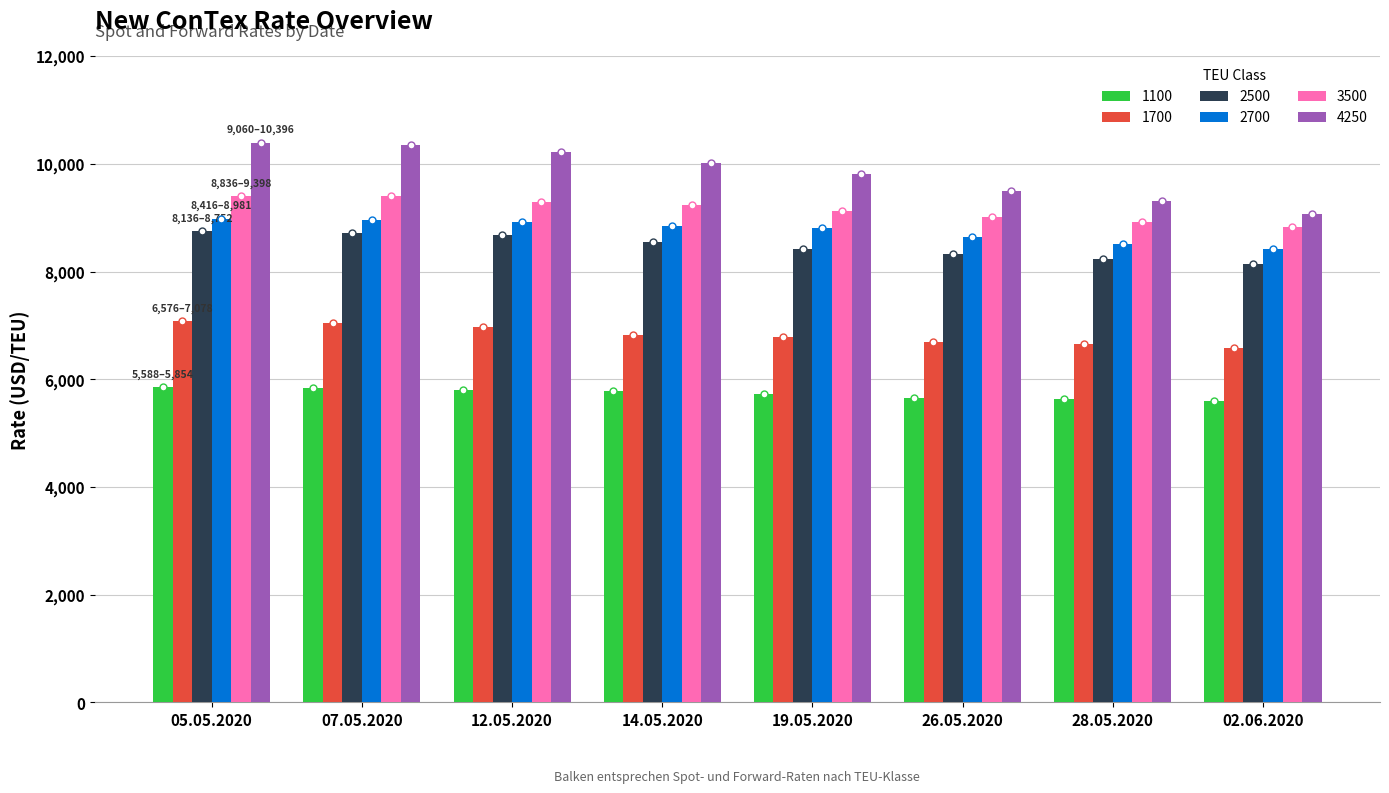

At which label is 4250 closest to 9728?

19.05.2020